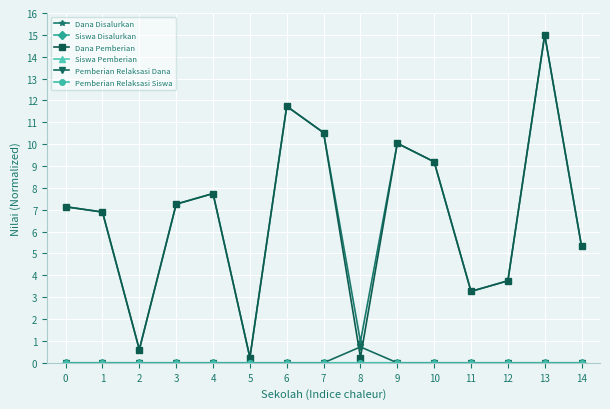

At which category does Dana Disalurkan reach its first local valley?

2